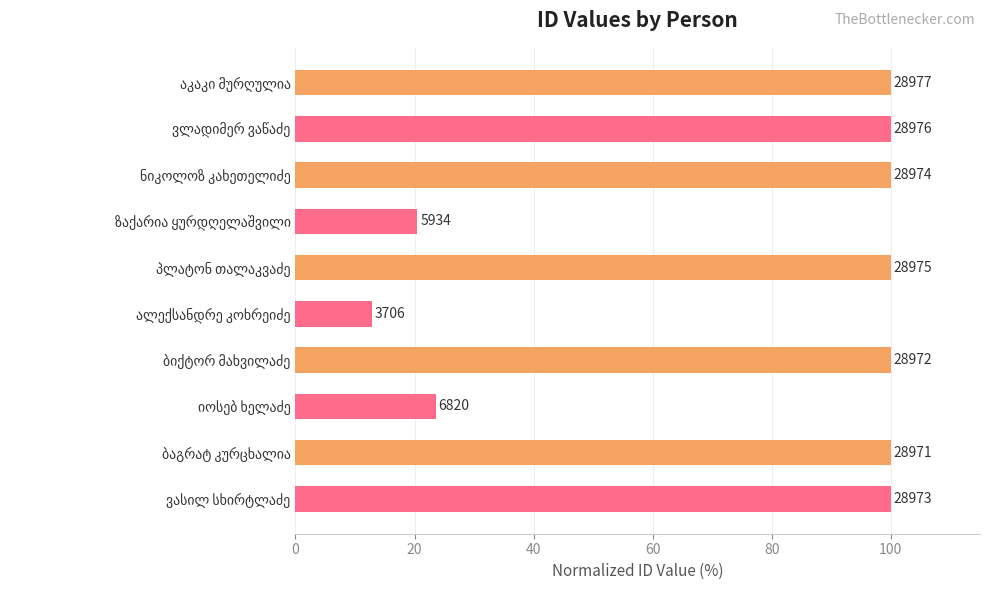

Are the bars horizontal?

Yes